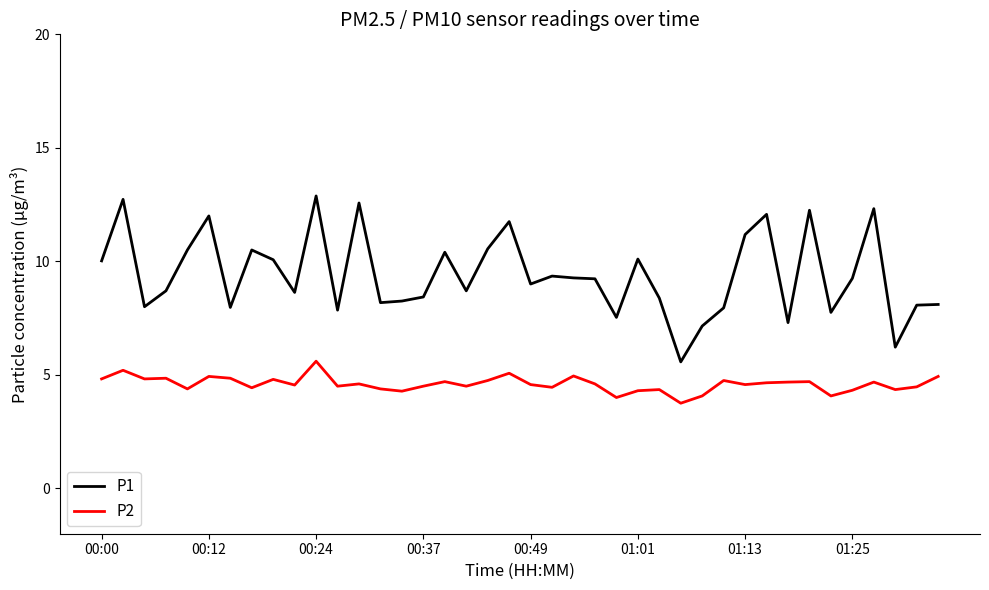

What is the difference between the second highest and second lowest values in the P2 series?

1.2